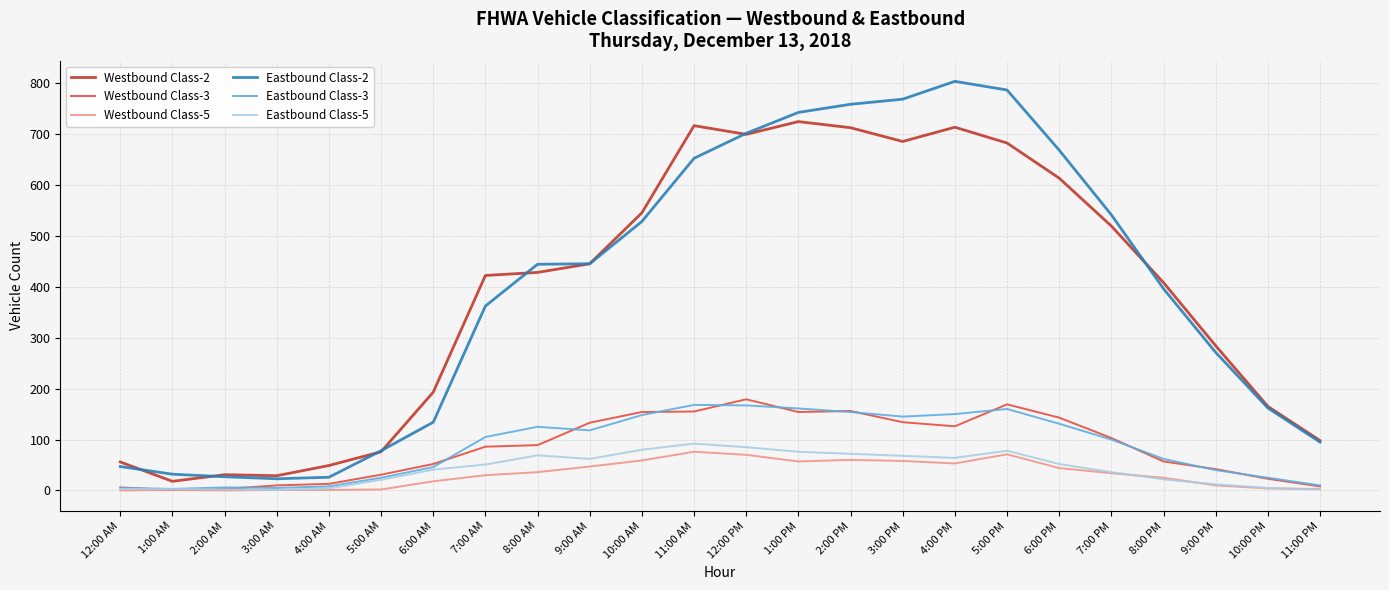

The Westbound Class-5 series shows 53 at 4:00 PM. True or false?

True